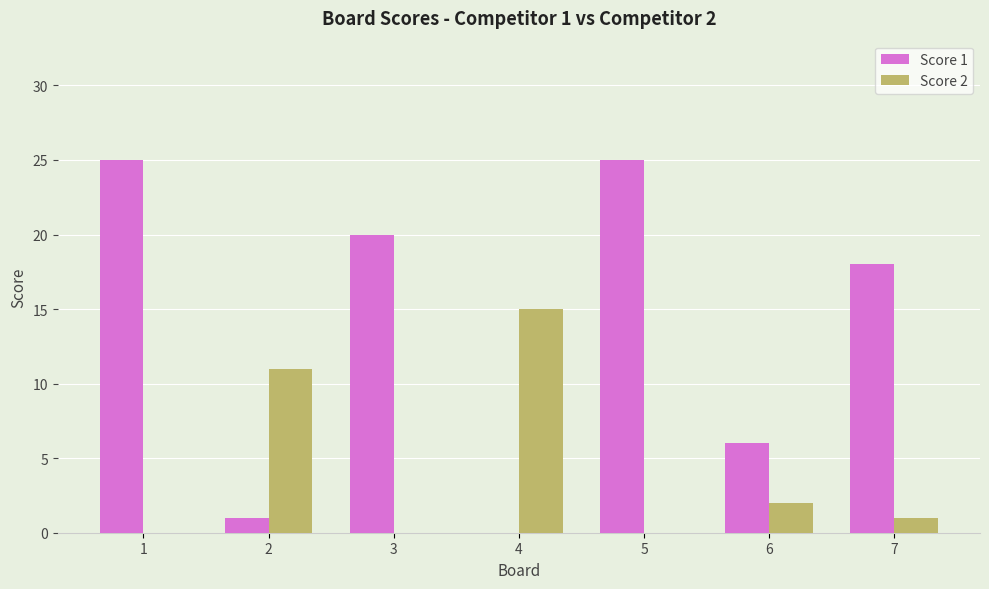

Is the value of Score 1 at 1 greater than the value of Score 2 at 7?

Yes